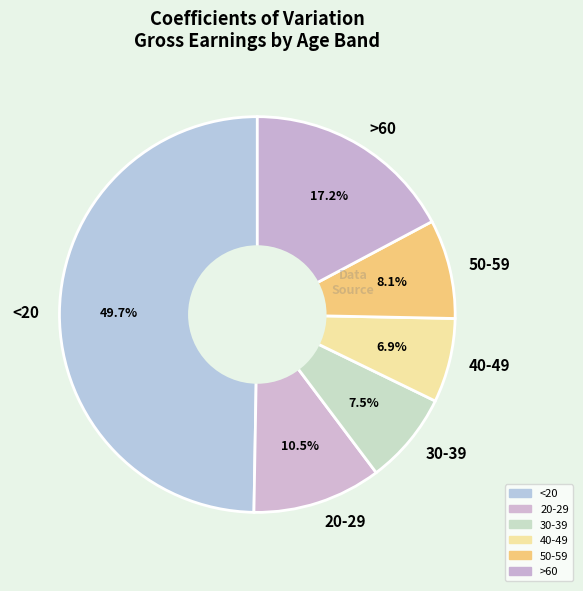

True or false: 40-49 accounts for 1% of the total.

False